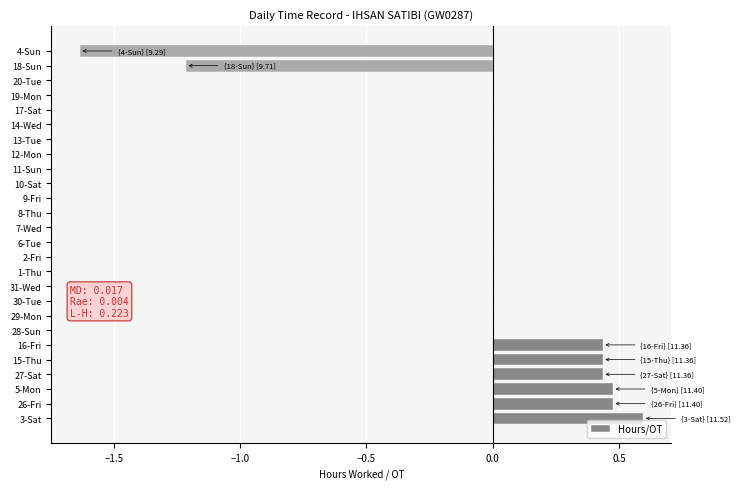

How many distinct data groups are displayed?

1